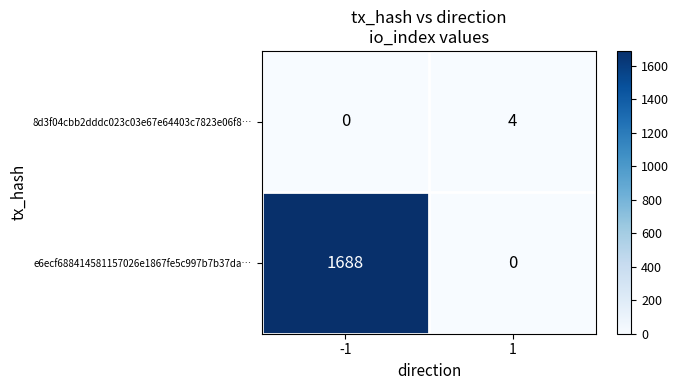

Between -1 and 1, which series saw the biggest shift?

e6ecf688414581157026e1867fe5c997b7b37da…